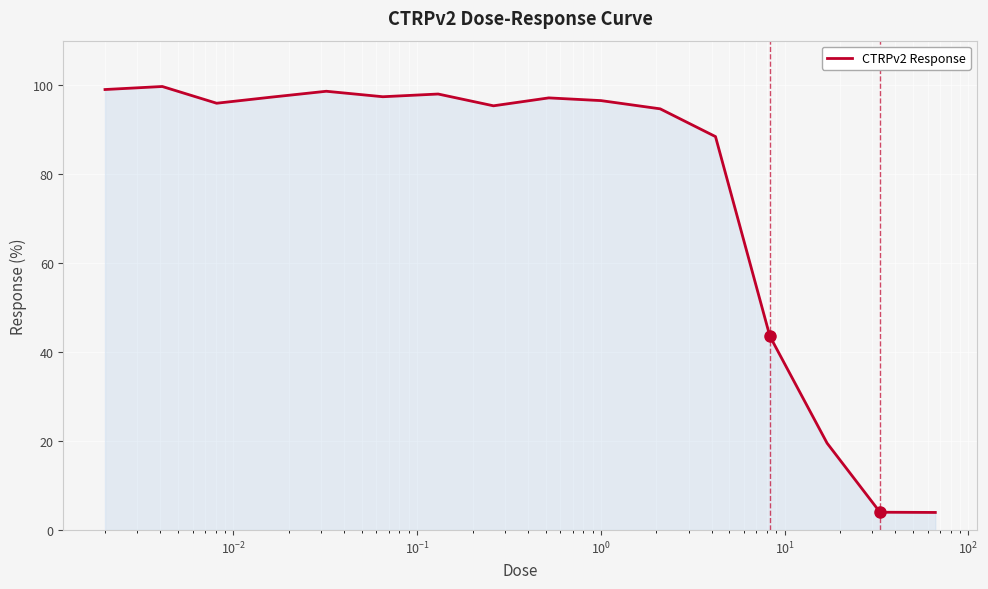

What is the minimum value shown in the chart?

4.0